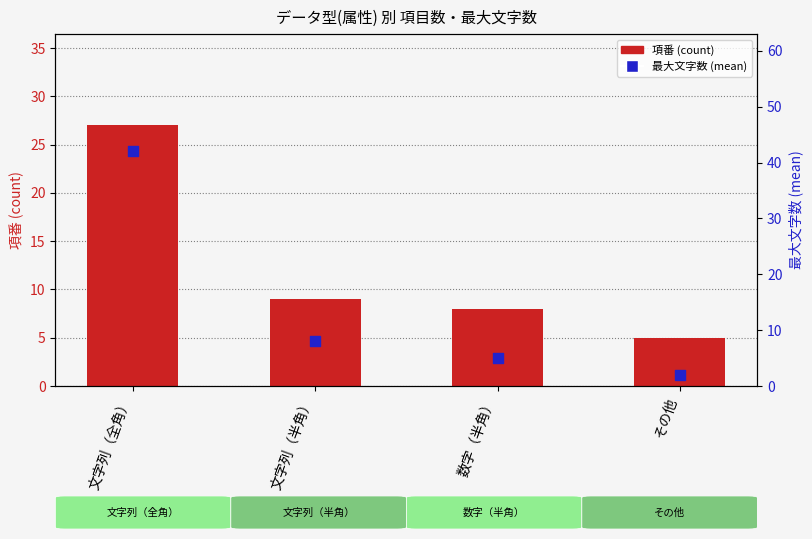

Which series contains the highest Y value?

最大文字数 (mean)